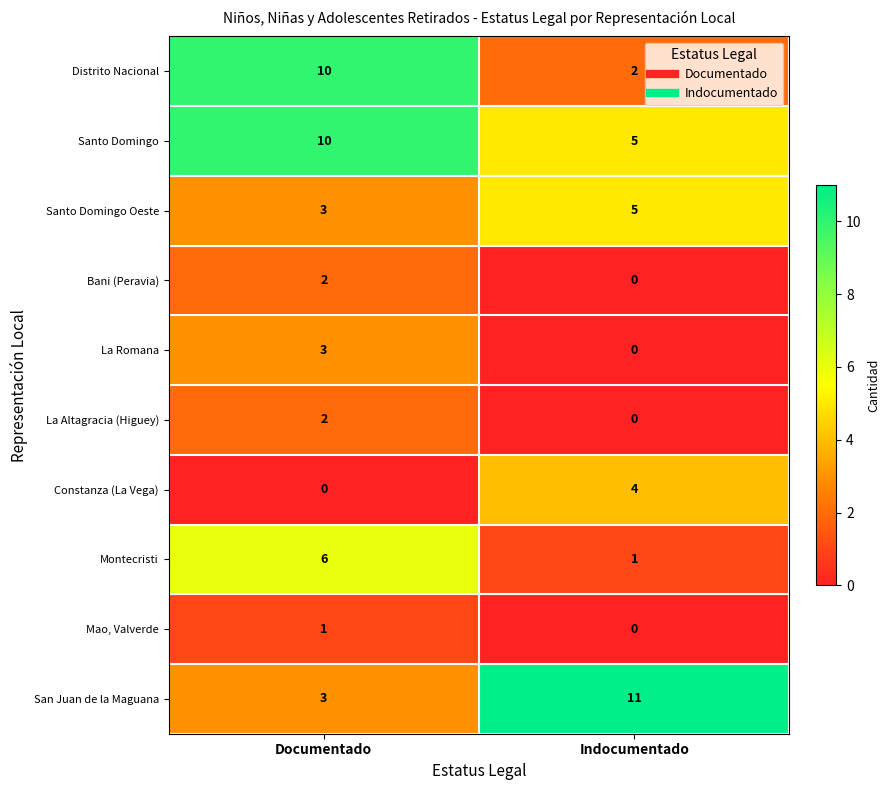

What is the total value across all series at Indocumentado?

28